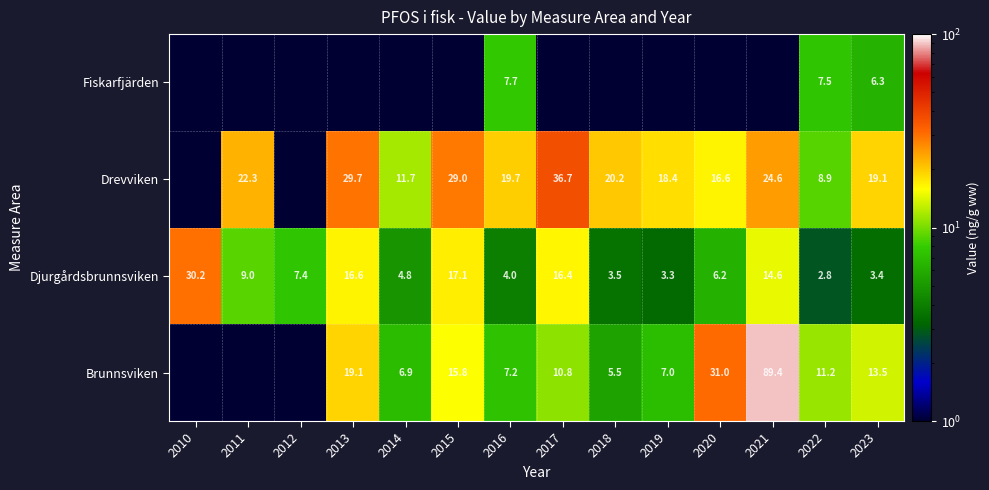

The Brunnsviken series shows 31.0 at 2020. True or false?

True